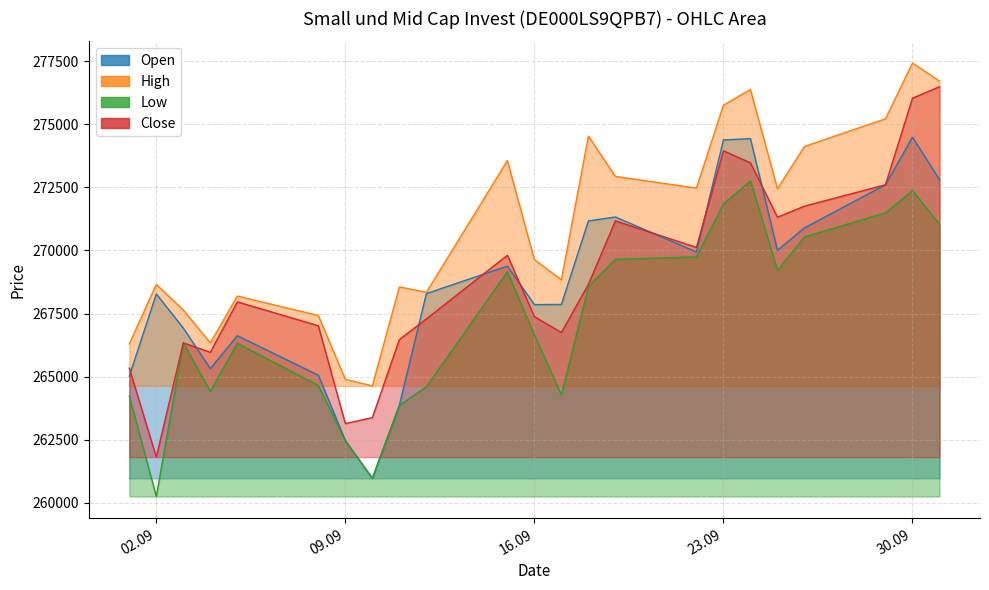

The Open series shows 142456 at 22.09.2025. True or false?

False